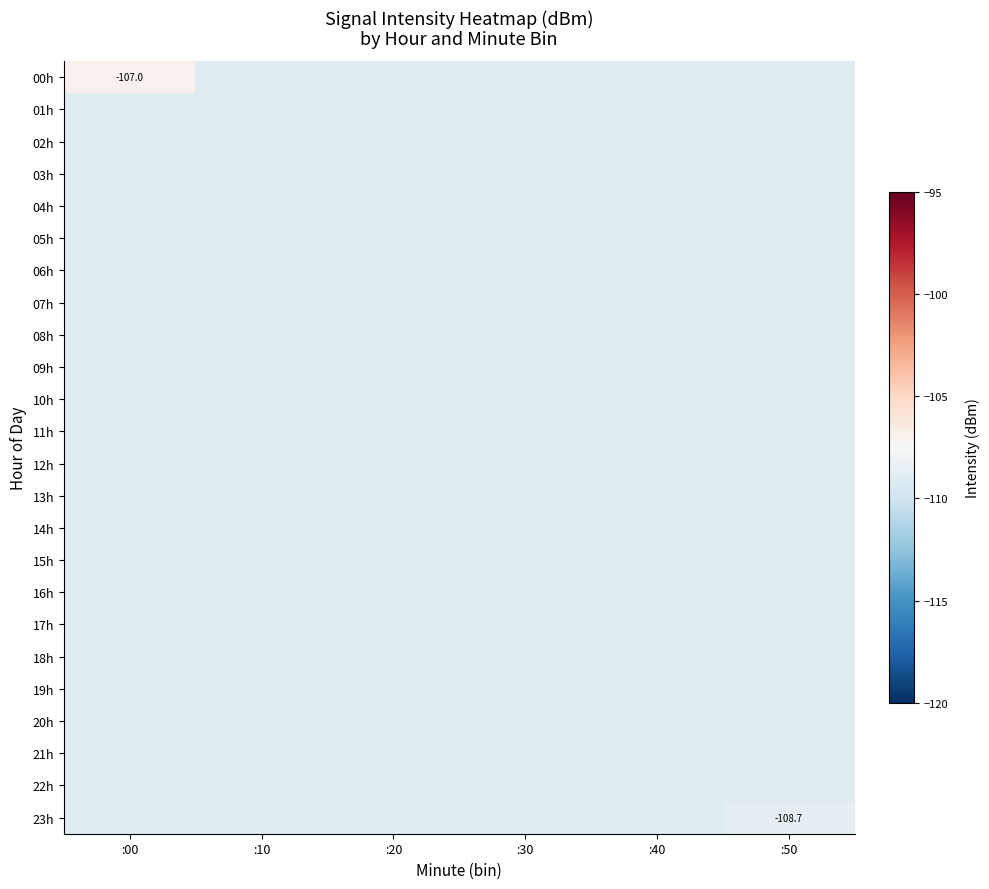

At which label is 04h closest to -109?

:00